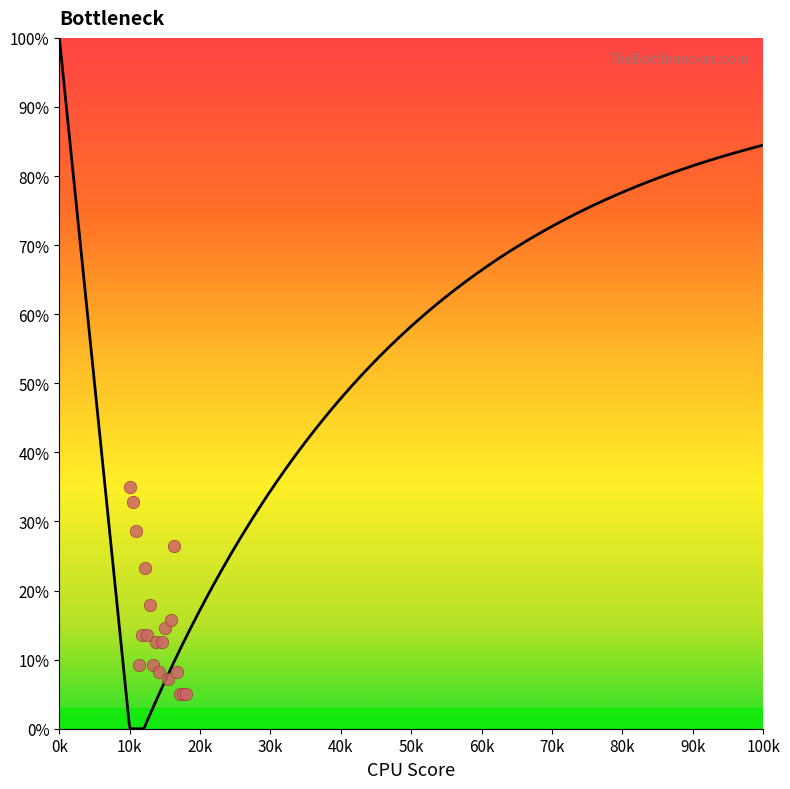

What Y value in the scatter plot is closest to 20?

17.9